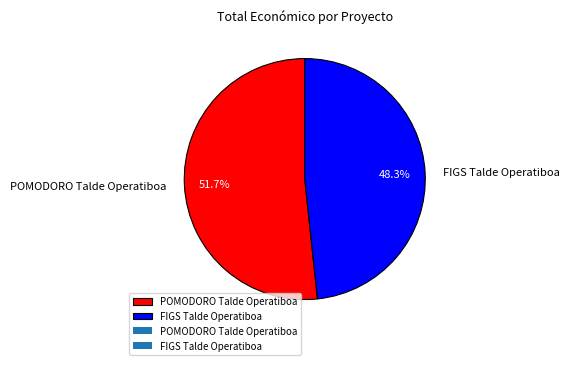

How many segments does this pie chart have?

2